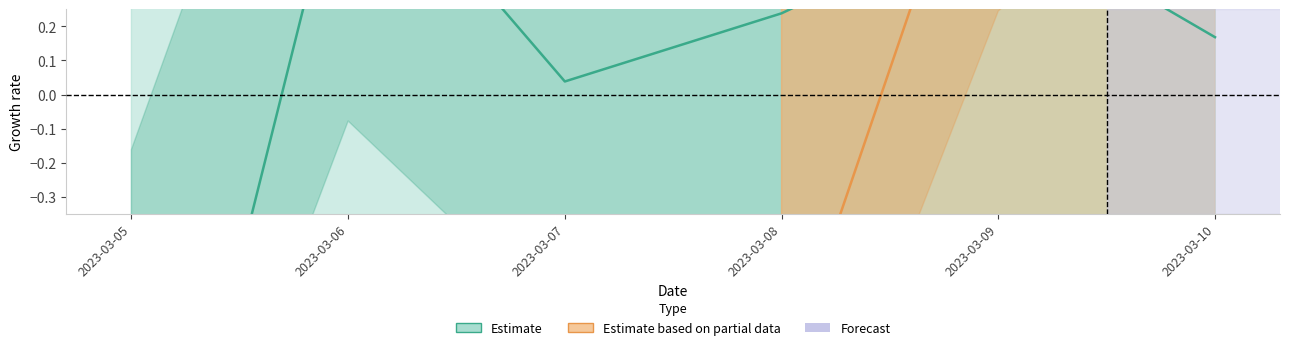

Does the chart display data point markers on the line(s)?

No